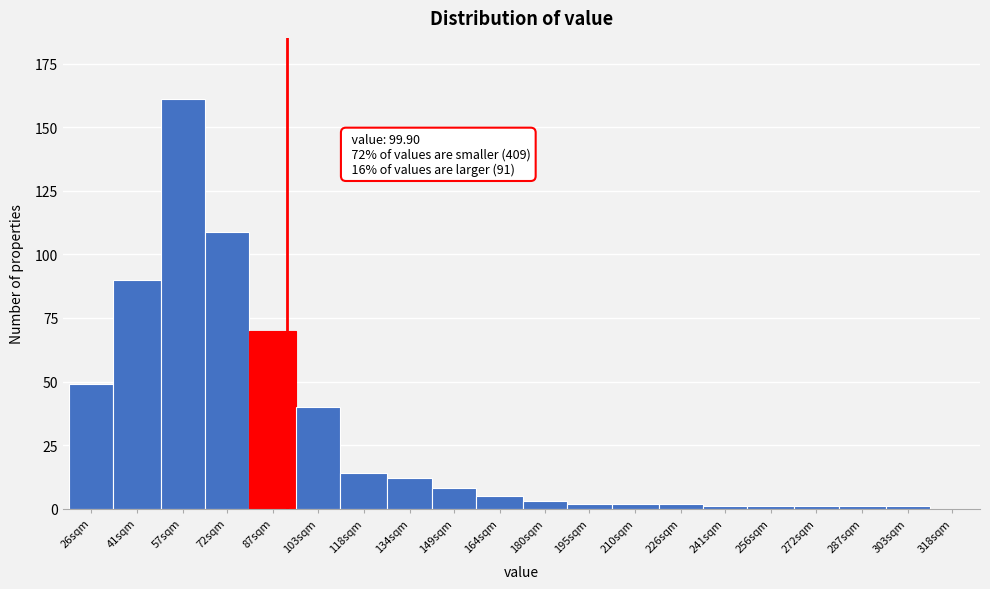

Reading right to left, list all the values displayed in this chart.

318sqm=0	303sqm=1	287sqm=1	272sqm=1	256sqm=1	241sqm=1	226sqm=2	210sqm=2	195sqm=2	180sqm=3	164sqm=5	149sqm=8	134sqm=12	118sqm=14	103sqm=40	87sqm=70	72sqm=109	57sqm=161	41sqm=90	26sqm=49